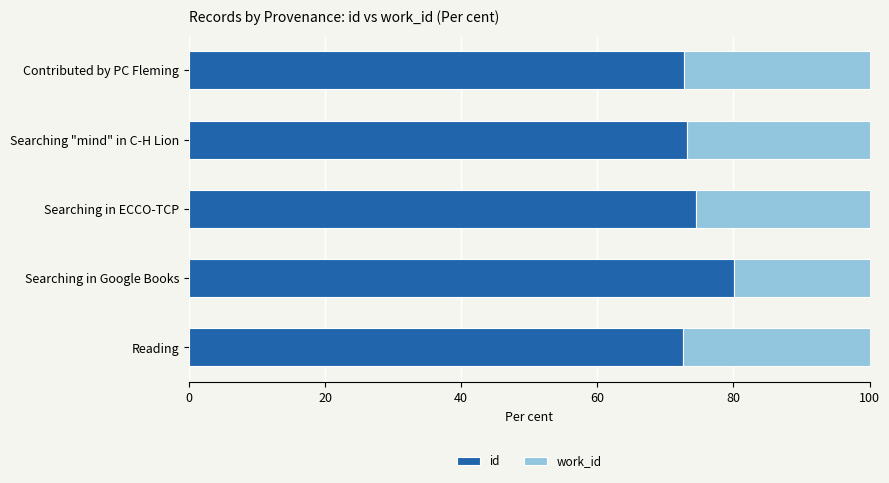

What is the difference between the id values at Searching in Google Books and Searching "mind" in C-H Lion?

6.9